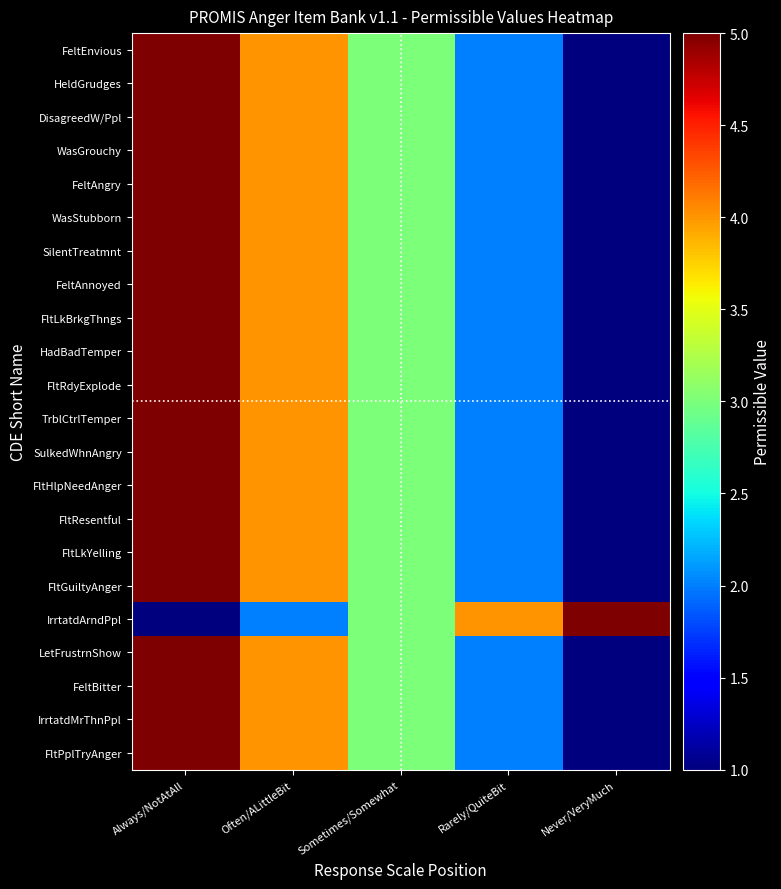

Reading left to right, what are all the values shown in this chart?

FeltEnvious: Always/NotAtAll=5	Often/ALittleBit=4	Sometimes/Somewhat=3	Rarely/QuiteBit=2	Never/VeryMuch=1
HeldGrudges: Always/NotAtAll=5	Often/ALittleBit=4	Sometimes/Somewhat=3	Rarely/QuiteBit=2	Never/VeryMuch=1
DisagreedW/Ppl: Always/NotAtAll=5	Often/ALittleBit=4	Sometimes/Somewhat=3	Rarely/QuiteBit=2	Never/VeryMuch=1
WasGrouchy: Always/NotAtAll=5	Often/ALittleBit=4	Sometimes/Somewhat=3	Rarely/QuiteBit=2	Never/VeryMuch=1
FeltAngry: Always/NotAtAll=5	Often/ALittleBit=4	Sometimes/Somewhat=3	Rarely/QuiteBit=2	Never/VeryMuch=1
WasStubborn: Always/NotAtAll=5	Often/ALittleBit=4	Sometimes/Somewhat=3	Rarely/QuiteBit=2	Never/VeryMuch=1
SilentTreatmnt: Always/NotAtAll=5	Often/ALittleBit=4	Sometimes/Somewhat=3	Rarely/QuiteBit=2	Never/VeryMuch=1
FeltAnnoyed: Always/NotAtAll=5	Often/ALittleBit=4	Sometimes/Somewhat=3	Rarely/QuiteBit=2	Never/VeryMuch=1
FltLkBrkgThngs: Always/NotAtAll=5	Often/ALittleBit=4	Sometimes/Somewhat=3	Rarely/QuiteBit=2	Never/VeryMuch=1
HadBadTemper: Always/NotAtAll=5	Often/ALittleBit=4	Sometimes/Somewhat=3	Rarely/QuiteBit=2	Never/VeryMuch=1
FltRdyExplode: Always/NotAtAll=5	Often/ALittleBit=4	Sometimes/Somewhat=3	Rarely/QuiteBit=2	Never/VeryMuch=1
TrblCtrlTemper: Always/NotAtAll=5	Often/ALittleBit=4	Sometimes/Somewhat=3	Rarely/QuiteBit=2	Never/VeryMuch=1
SulkedWhnAngry: Always/NotAtAll=5	Often/ALittleBit=4	Sometimes/Somewhat=3	Rarely/QuiteBit=2	Never/VeryMuch=1
FltHlpNeedAnger: Always/NotAtAll=5	Often/ALittleBit=4	Sometimes/Somewhat=3	Rarely/QuiteBit=2	Never/VeryMuch=1
FltResentful: Always/NotAtAll=5	Often/ALittleBit=4	Sometimes/Somewhat=3	Rarely/QuiteBit=2	Never/VeryMuch=1
FltLkYelling: Always/NotAtAll=5	Often/ALittleBit=4	Sometimes/Somewhat=3	Rarely/QuiteBit=2	Never/VeryMuch=1
FltGuiltyAnger: Always/NotAtAll=5	Often/ALittleBit=4	Sometimes/Somewhat=3	Rarely/QuiteBit=2	Never/VeryMuch=1
IrrtatdArndPpl: Always/NotAtAll=1	Often/ALittleBit=2	Sometimes/Somewhat=3	Rarely/QuiteBit=4	Never/VeryMuch=5
LetFrustrnShow: Always/NotAtAll=5	Often/ALittleBit=4	Sometimes/Somewhat=3	Rarely/QuiteBit=2	Never/VeryMuch=1
FeltBitter: Always/NotAtAll=5	Often/ALittleBit=4	Sometimes/Somewhat=3	Rarely/QuiteBit=2	Never/VeryMuch=1
IrrtatdMrThnPpl: Always/NotAtAll=5	Often/ALittleBit=4	Sometimes/Somewhat=3	Rarely/QuiteBit=2	Never/VeryMuch=1
FltPplTryAnger: Always/NotAtAll=5	Often/ALittleBit=4	Sometimes/Somewhat=3	Rarely/QuiteBit=2	Never/VeryMuch=1